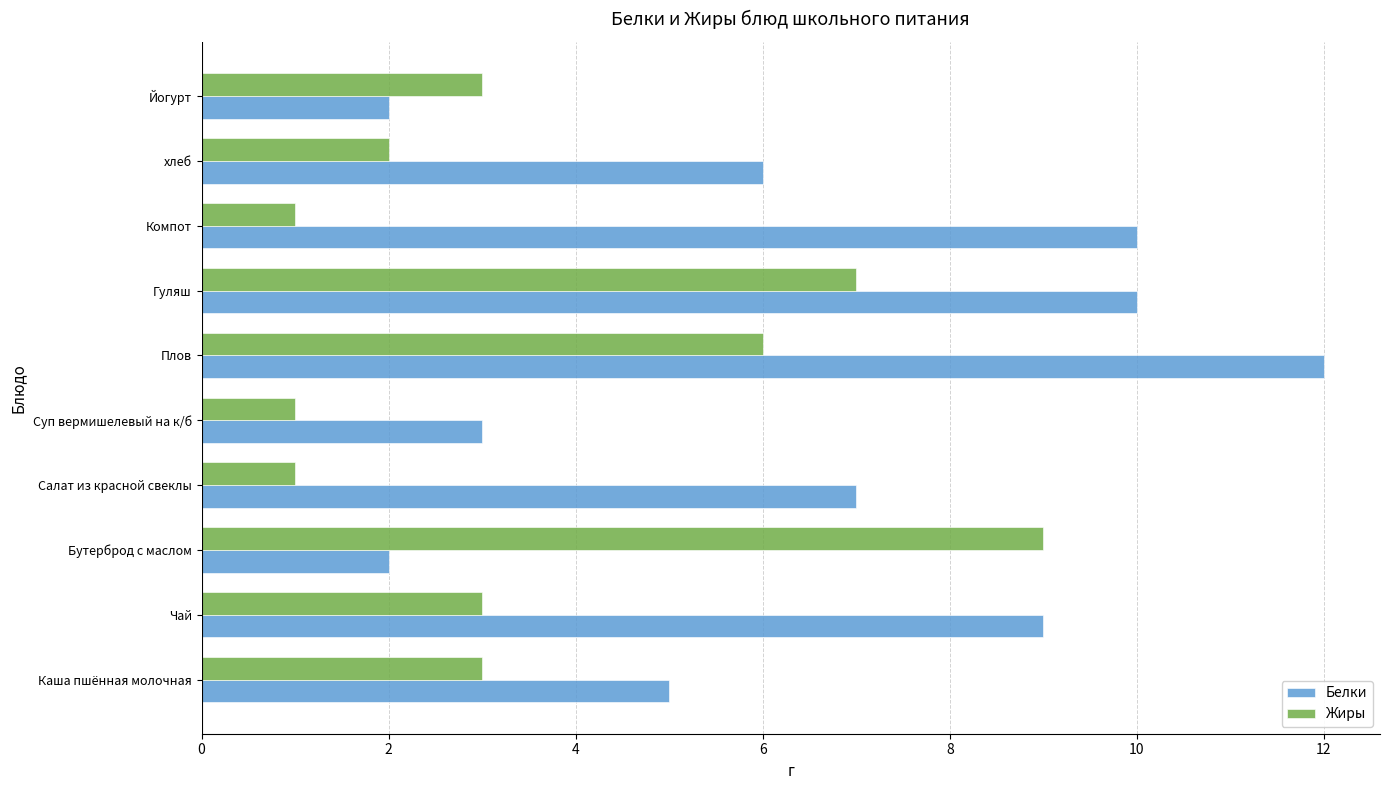

Is it true that Белки equals 12 at Салат из красной свеклы?

False